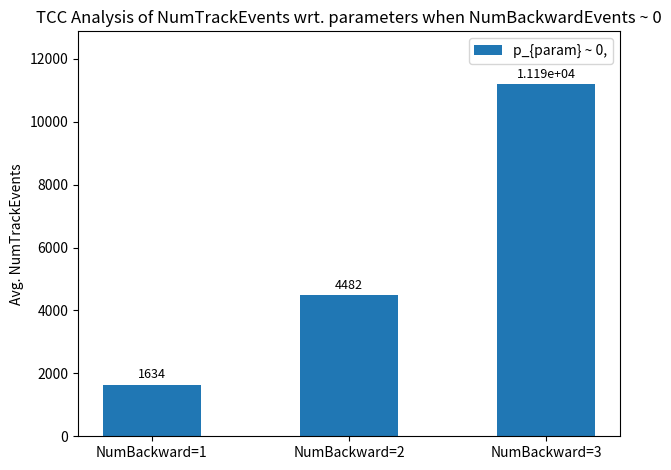

How many values exceed 4481?

2